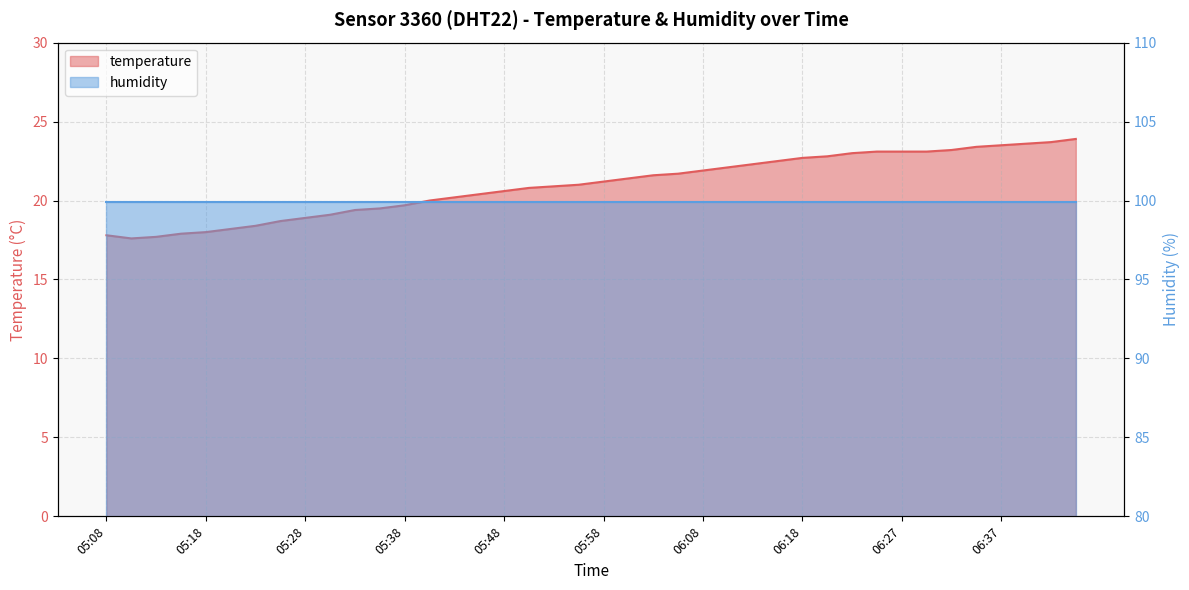

True or false: there are more than 2 points higher than both neighbors.

False